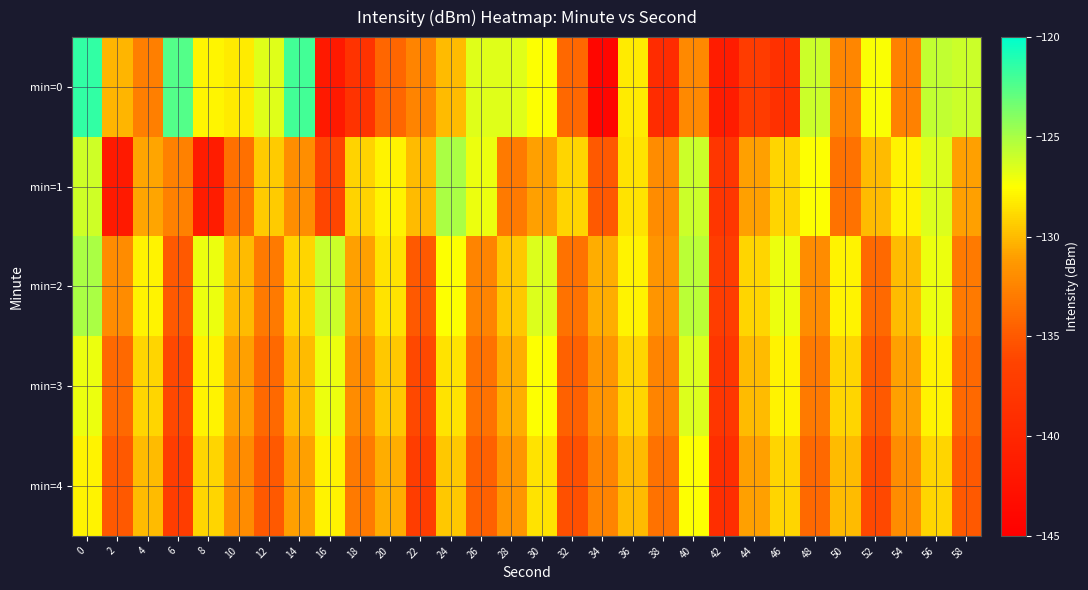

What is the difference between the highest and lowest values at 42?

4.4